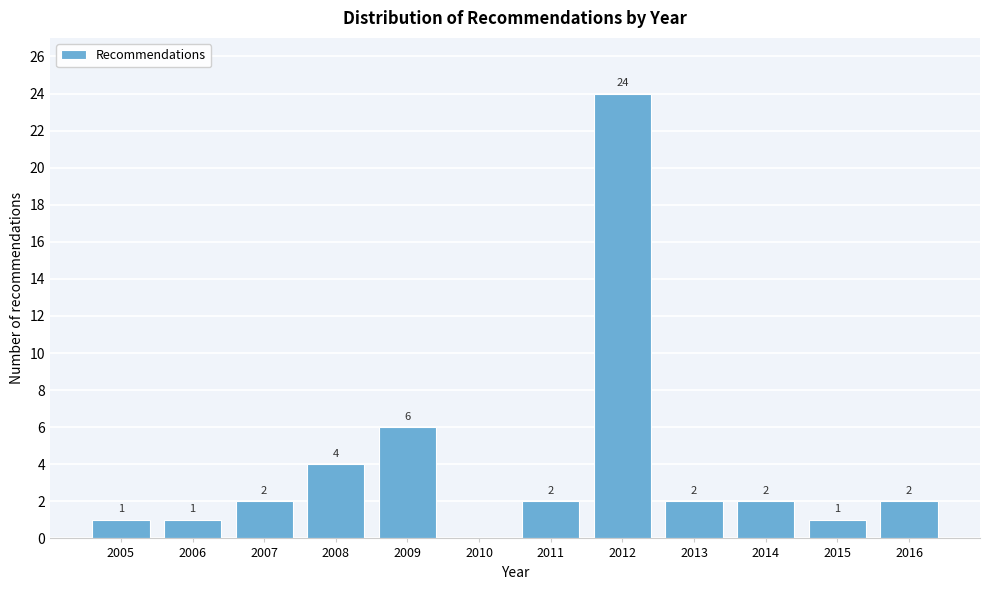

Reading left to right, transcribe all the data shown in this chart.

2005=1	2006=1	2007=2	2008=4	2009=6	2010=0	2011=2	2012=24	2013=2	2014=2	2015=1	2016=2